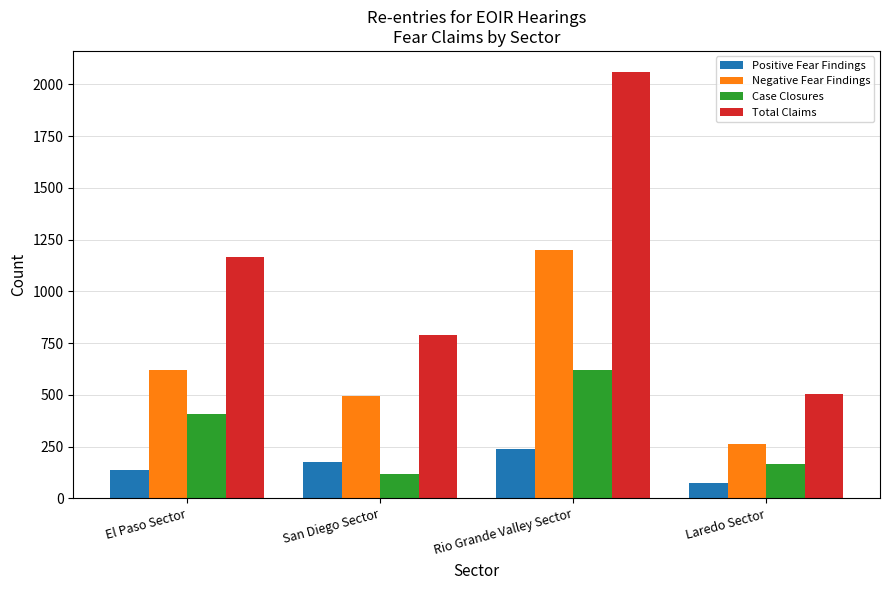

Read the Positive Fear Findings value at El Paso Sector.

137